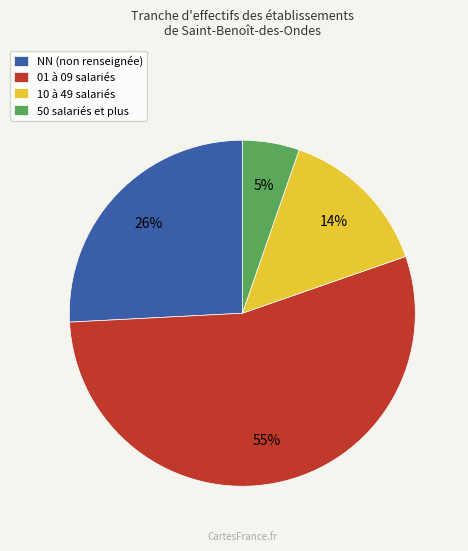

Which slice is the smallest?

50 salariés et plus